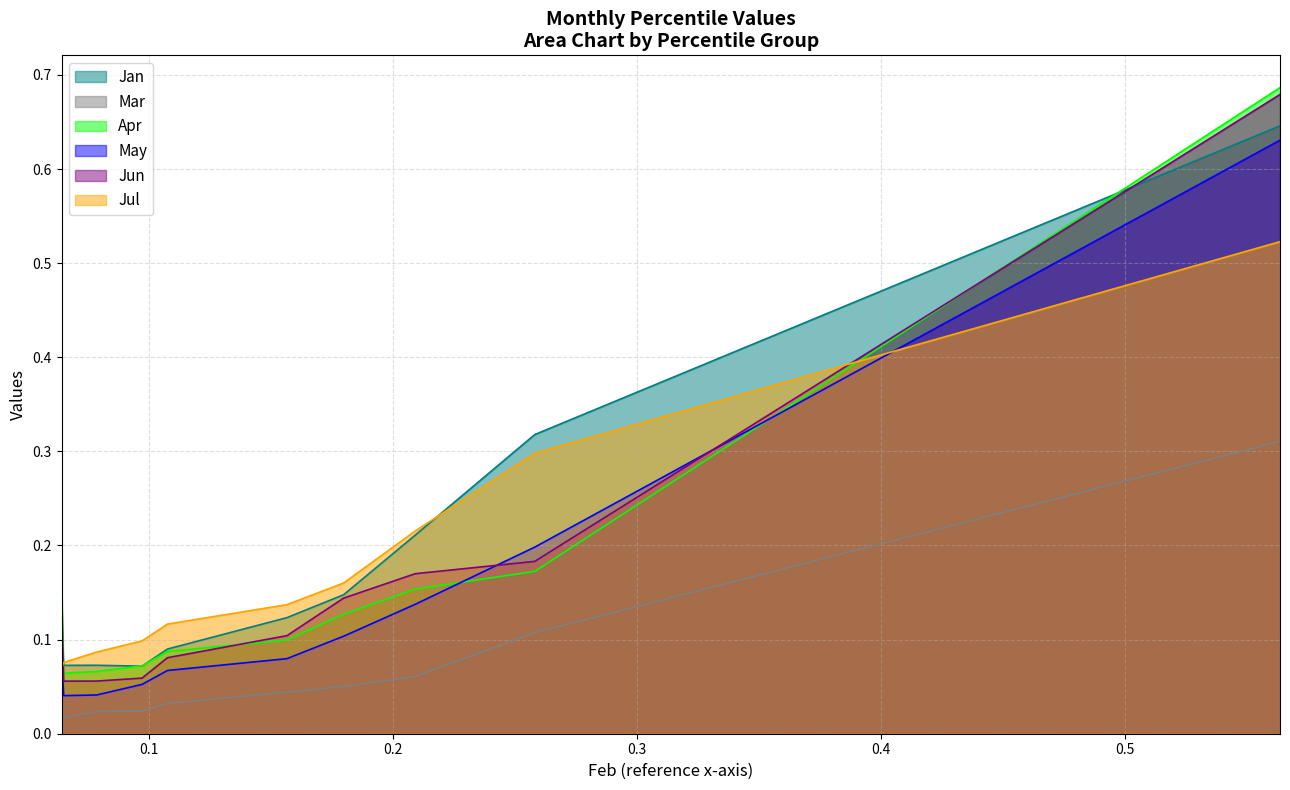

How many intersections are there between Apr and Jun?

2